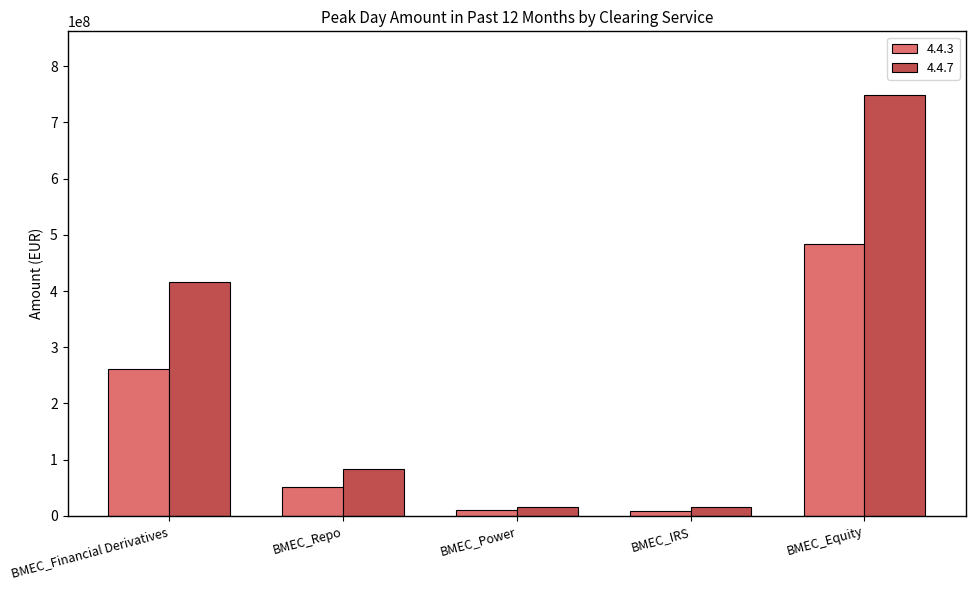

What is the difference between the second highest and minimum values in the 4.4.3 series?

253604154.8